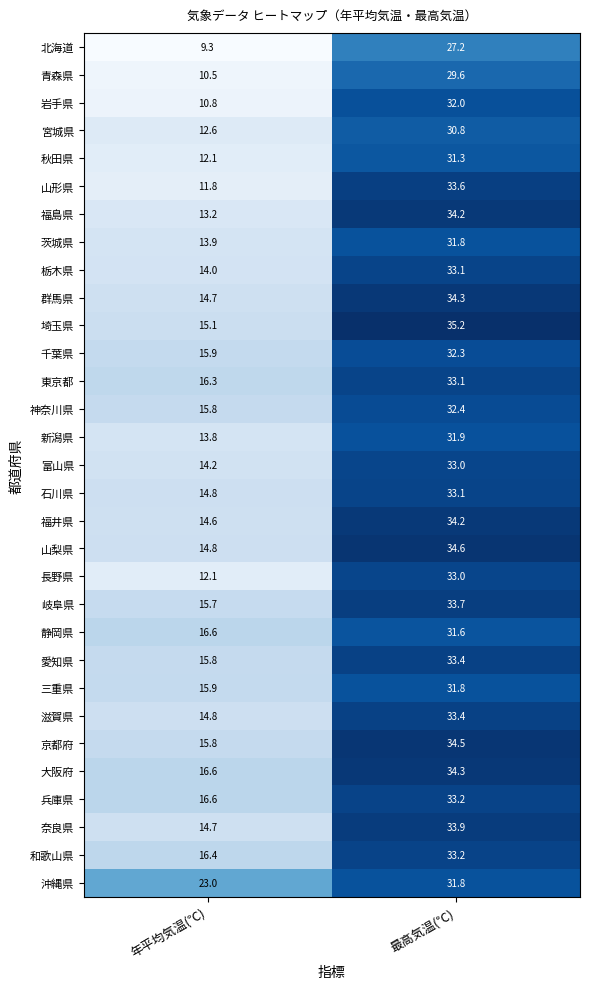

Which series has the largest range (max minus min)?

山形県